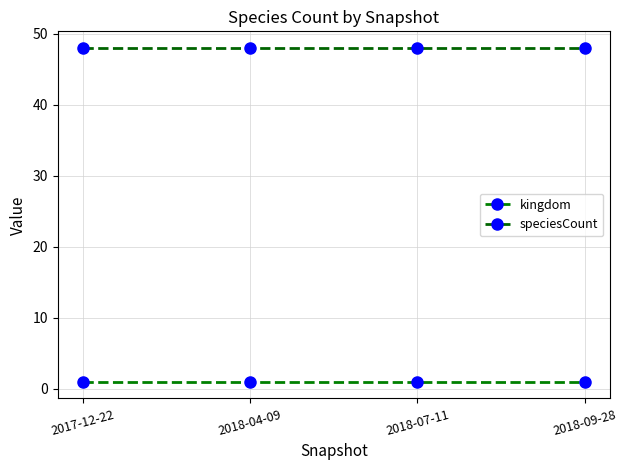

What is the difference between the highest and lowest values at 2018-07-11?

47